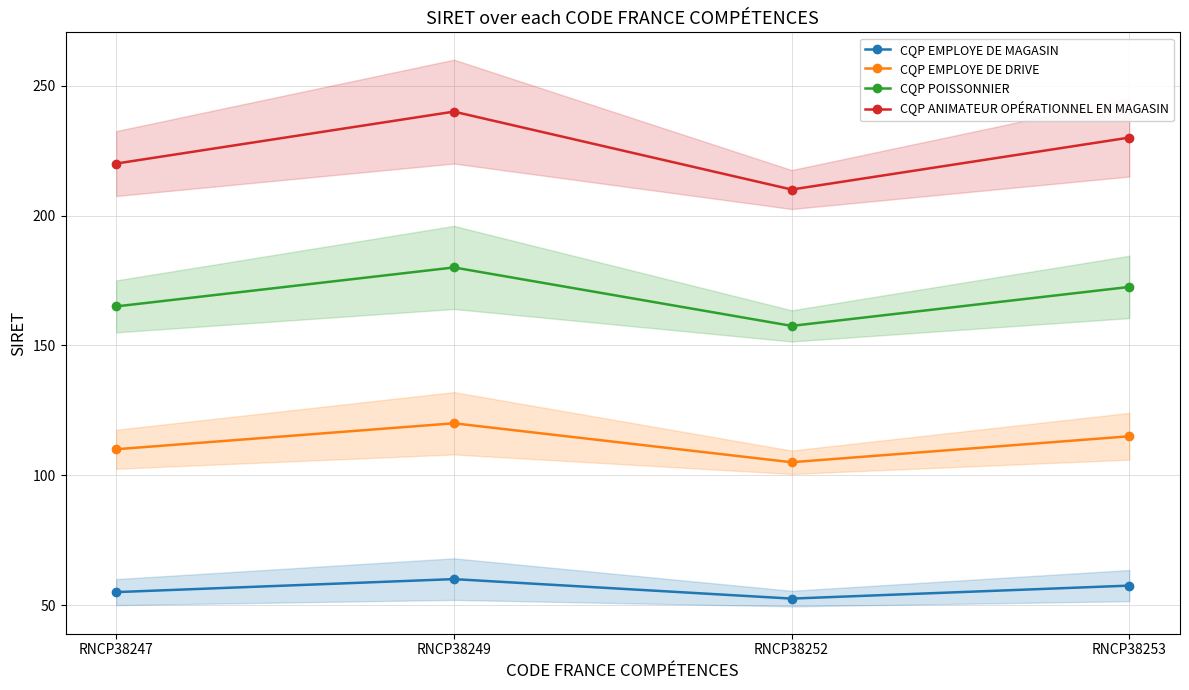

Rank the series by their average value, from highest to lowest.

CQP ANIMATEUR OPÉRATIONNEL EN MAGASIN, CQP POISSONNIER, CQP EMPLOYE DE DRIVE, CQP EMPLOYE DE MAGASIN